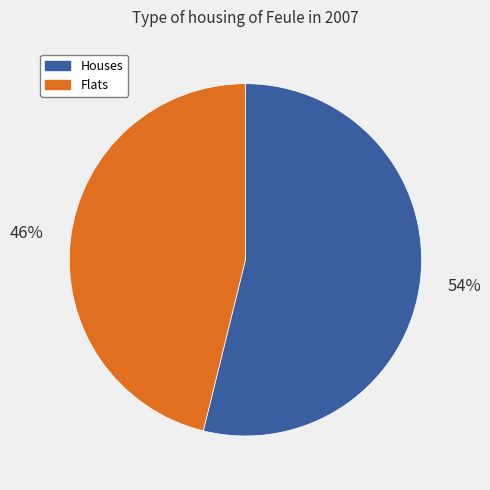

To the nearest percent, what is the difference between the largest and smallest slice percentages?

8%